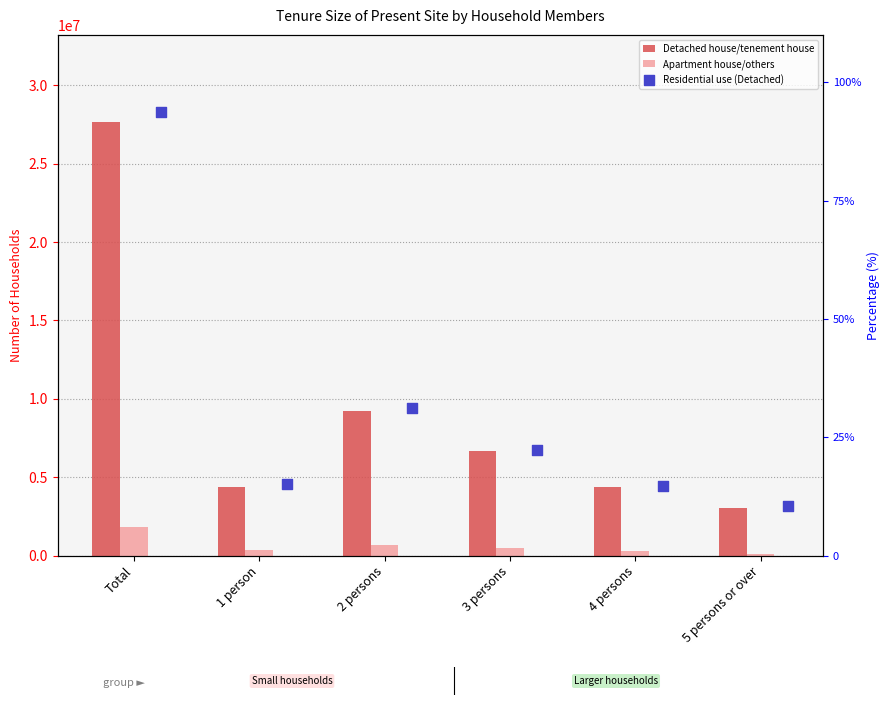

What are all the series names shown in the legend?

Detached house/tenement house, Apartment house/others, Residential use (Detached)